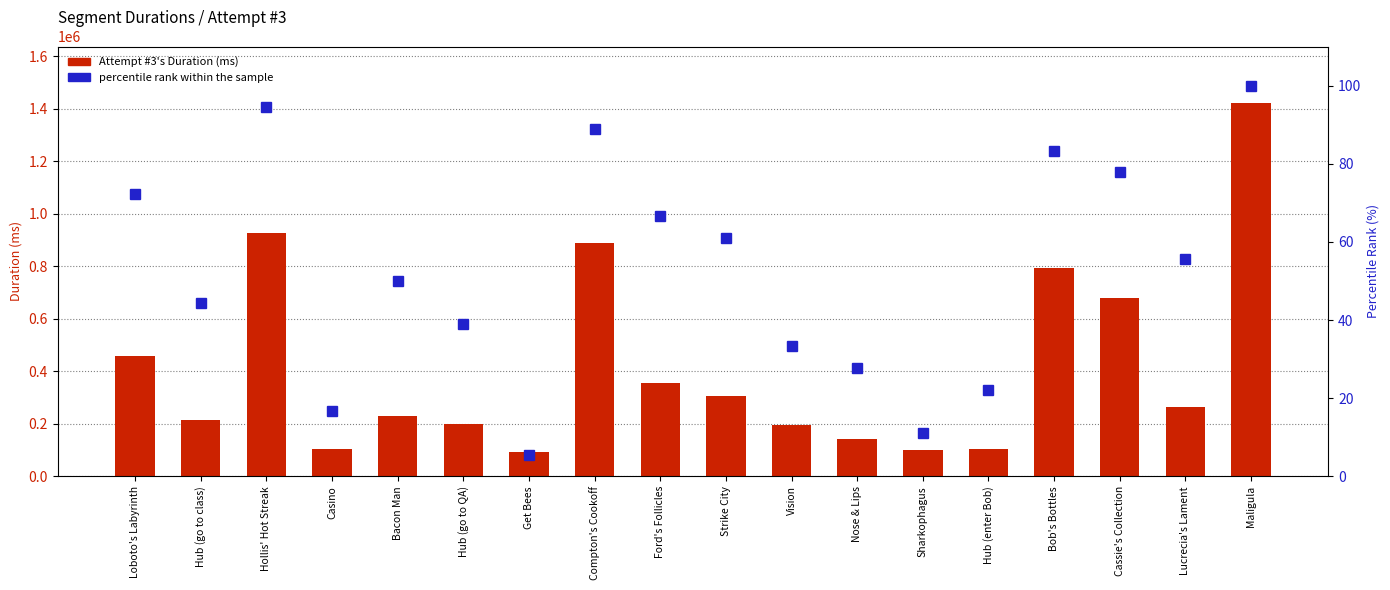

Which series has the largest total across all categories?

Attempt #3's Duration (ms)